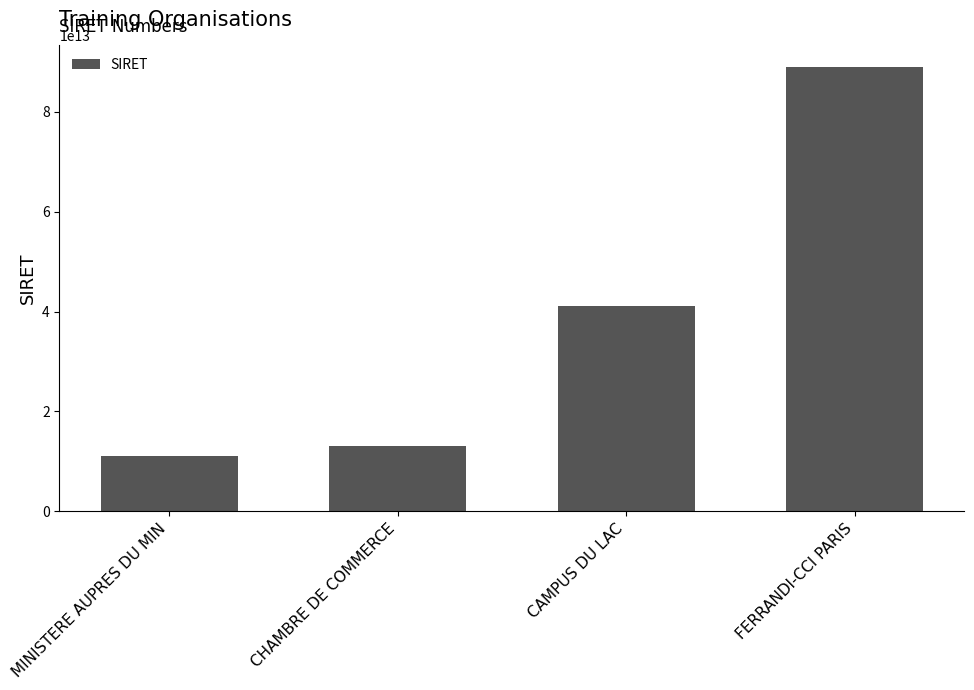

What is the difference between the values at FERRANDI-CCI PARIS and CAMPUS DU LAC?

47878539600024